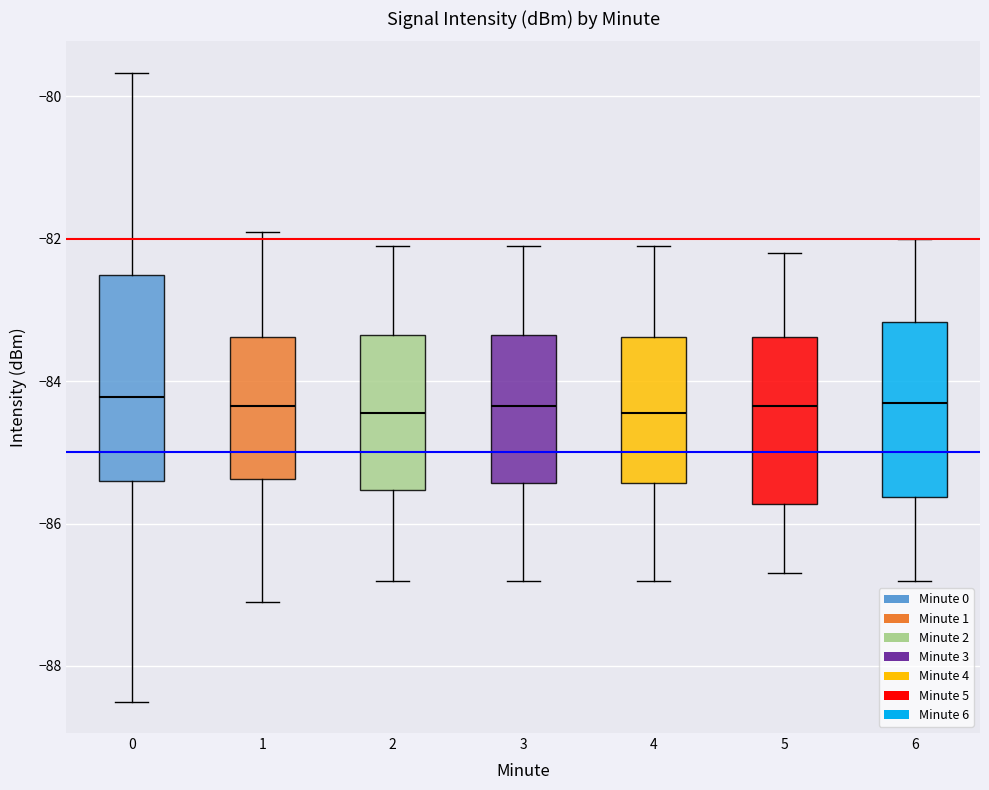

Reading left to right, read every box against the y-axis: the position of its median line, the range the box covers, and the ends of its whiskers. The values are not printed on the chart, so give them approximately, as read against the axis.

0: median -84.2, box -85.4 to -82.6, whiskers -88.4 to -79.6
1: median -84.4, box -85.4 to -83.4, whiskers -87.0 to -81.8
2: median -84.4, box -85.6 to -83.4, whiskers -86.8 to -82.0
3: median -84.4, box -85.4 to -83.4, whiskers -86.8 to -82.0
4: median -84.4, box -85.4 to -83.4, whiskers -86.8 to -82.0
5: median -84.4, box -85.8 to -83.4, whiskers -86.6 to -82.2
6: median -84.2, box -85.6 to -83.2, whiskers -86.8 to -82.0